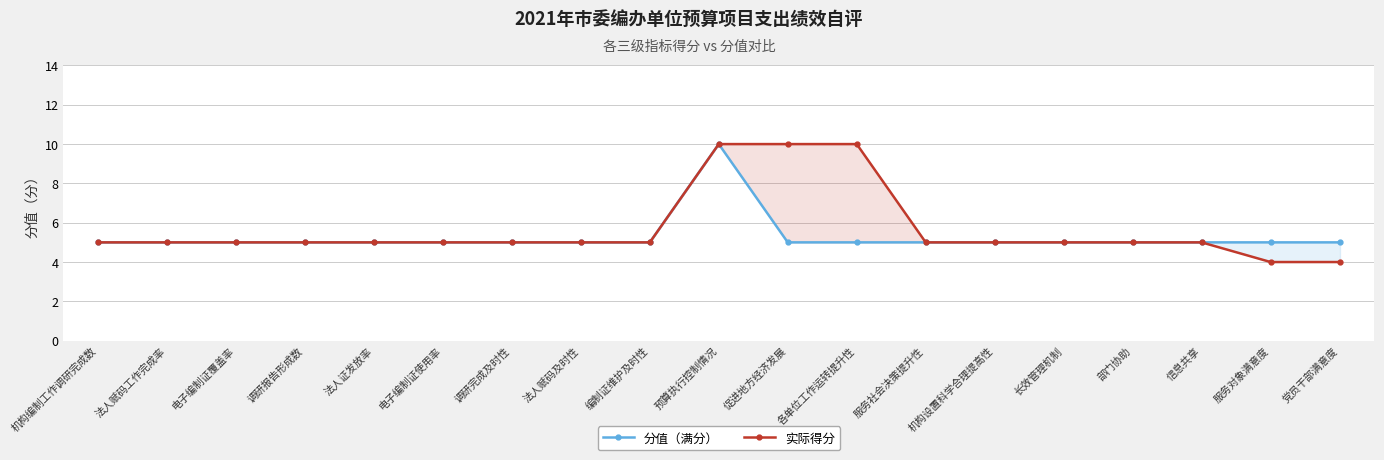

Reading left to right, transcribe all the data shown in this chart.

分值（满分）: 机构编制工作调研完成数=5	法人赋码工作完成率=5	电子编制证覆盖率=5	调研报告形成数=5	法人证发放率=5	电子编制证使用率=5	调研完成及时性=5	法人赋码及时性=5	编制证维护及时性=5	预算执行控制情况=10	促进地方经济发展=5	各单位工作运转提升性=5	服务社会决策提升性=5	机构设置科学合理提高性=5	长效管理机制=5	部门协助=5	信息共享=5	服务对象满意度=5	党员干部满意度=5
实际得分: 机构编制工作调研完成数=5	法人赋码工作完成率=5	电子编制证覆盖率=5	调研报告形成数=5	法人证发放率=5	电子编制证使用率=5	调研完成及时性=5	法人赋码及时性=5	编制证维护及时性=5	预算执行控制情况=10	促进地方经济发展=10	各单位工作运转提升性=10	服务社会决策提升性=5	机构设置科学合理提高性=5	长效管理机制=5	部门协助=5	信息共享=5	服务对象满意度=4	党员干部满意度=4